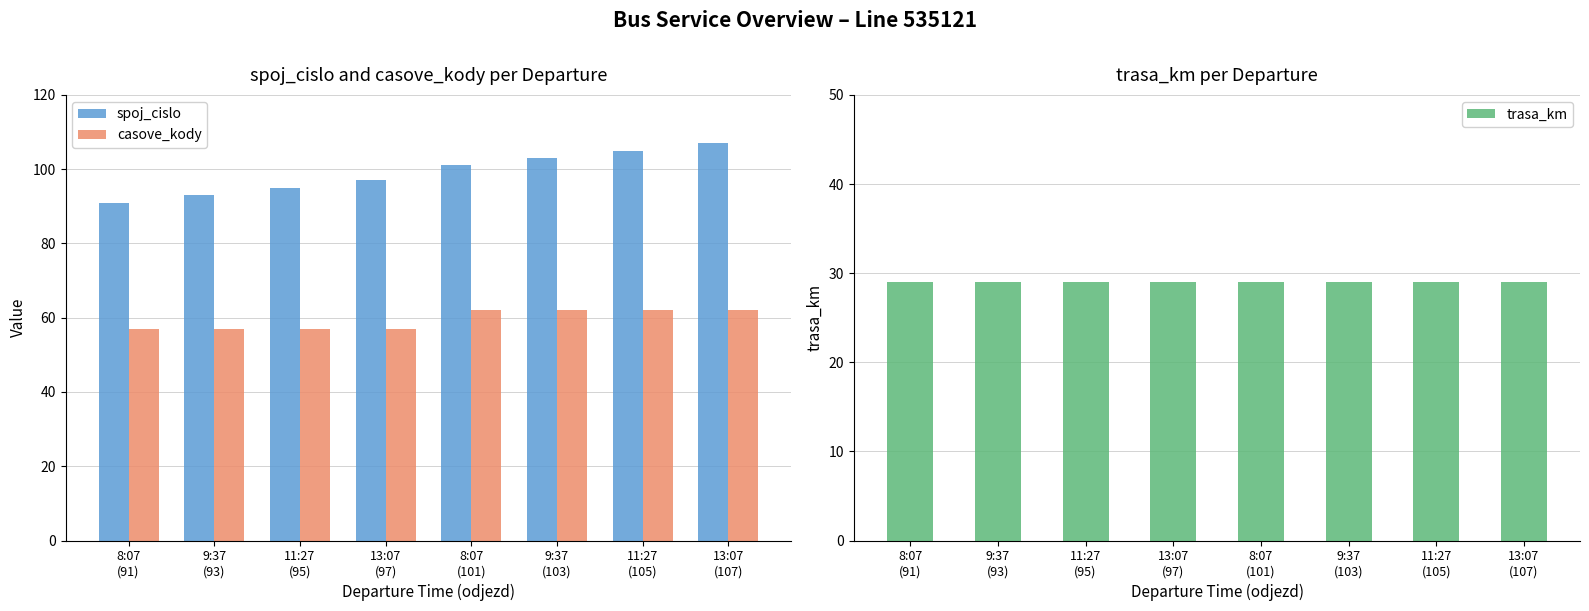

What is the difference between the maximum and second lowest values in the casove_kody series?

5